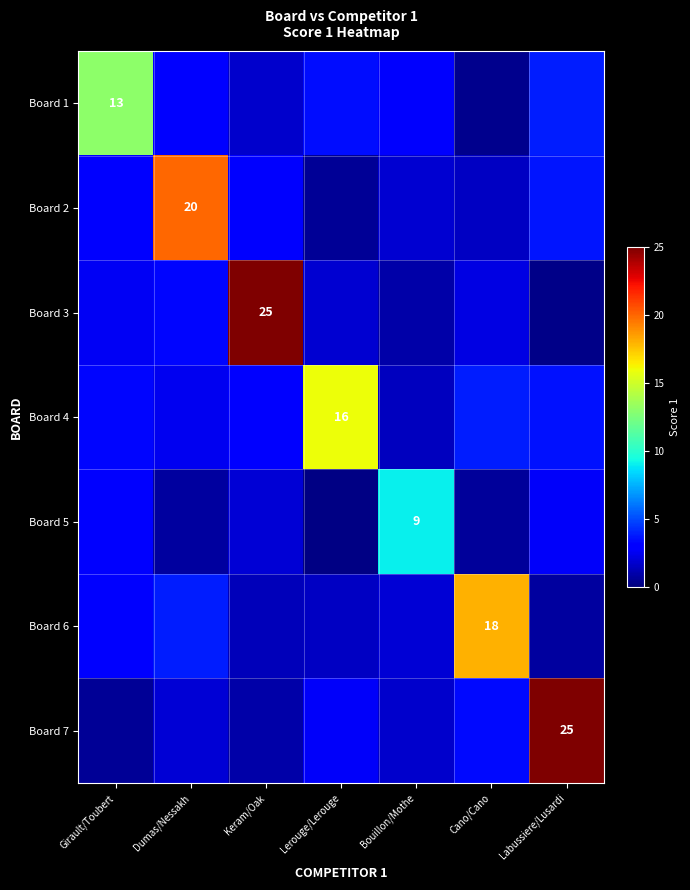

Is the value of Board 2 at Dumas/Nessakh greater than the value of Board 4 at Lerouge/Lerouge?

Yes